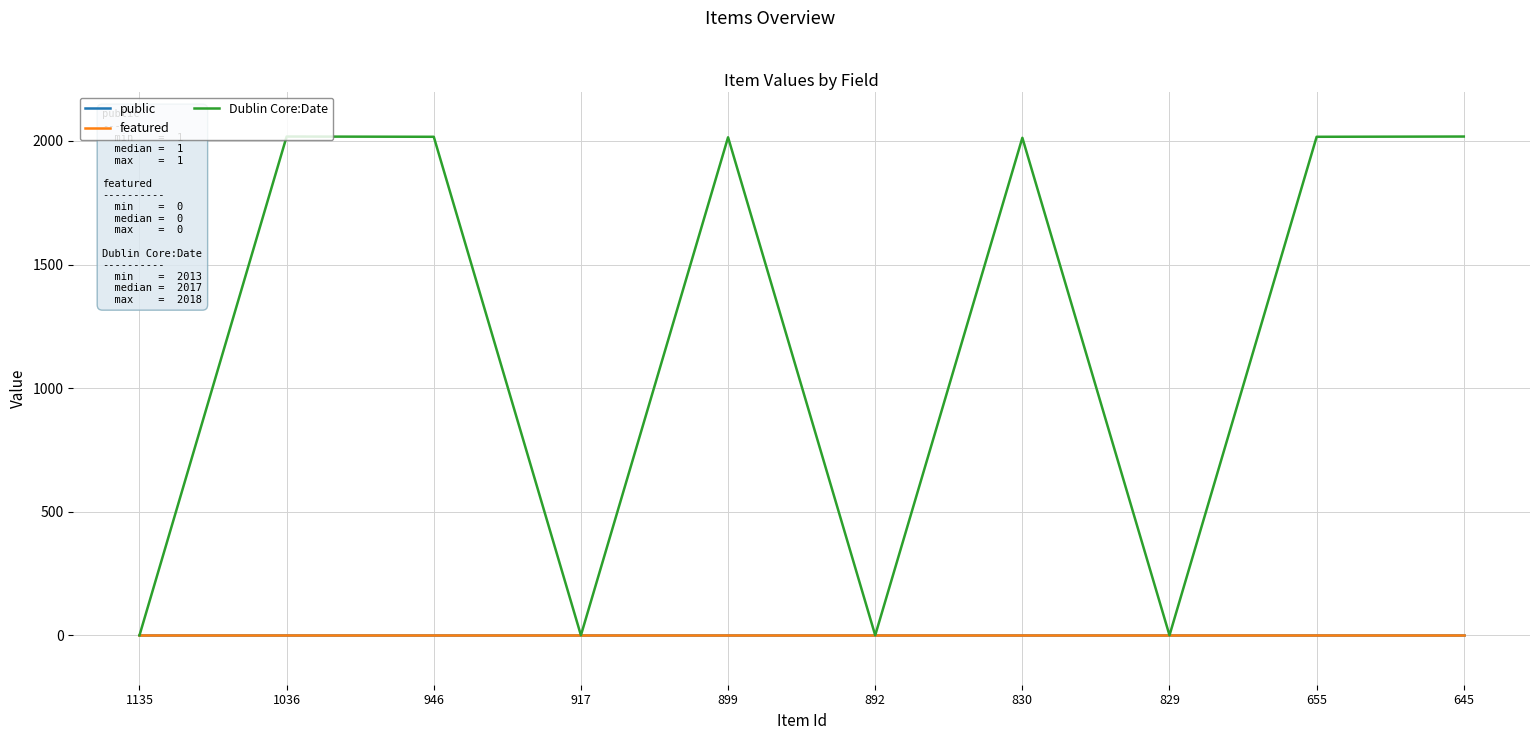

Where does the Dublin Core:Date series first go above 2015?

1036